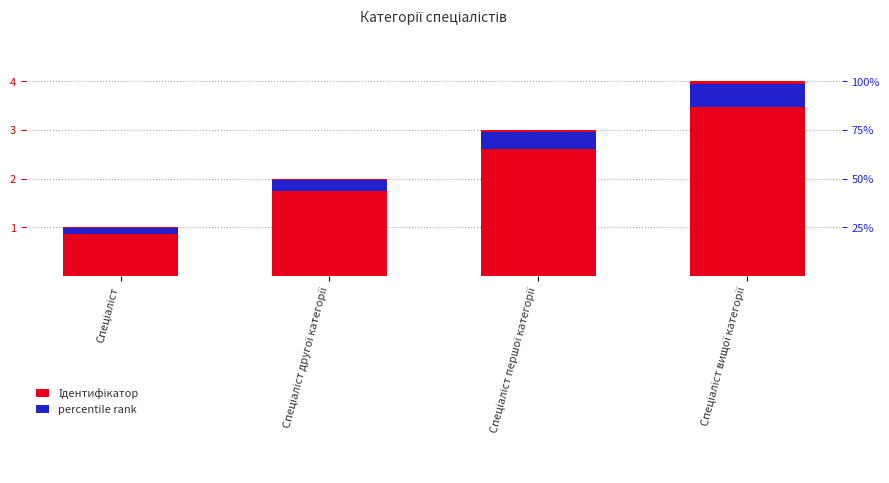

What are all the series names shown in the legend?

Ідентифікатор, percentile rank